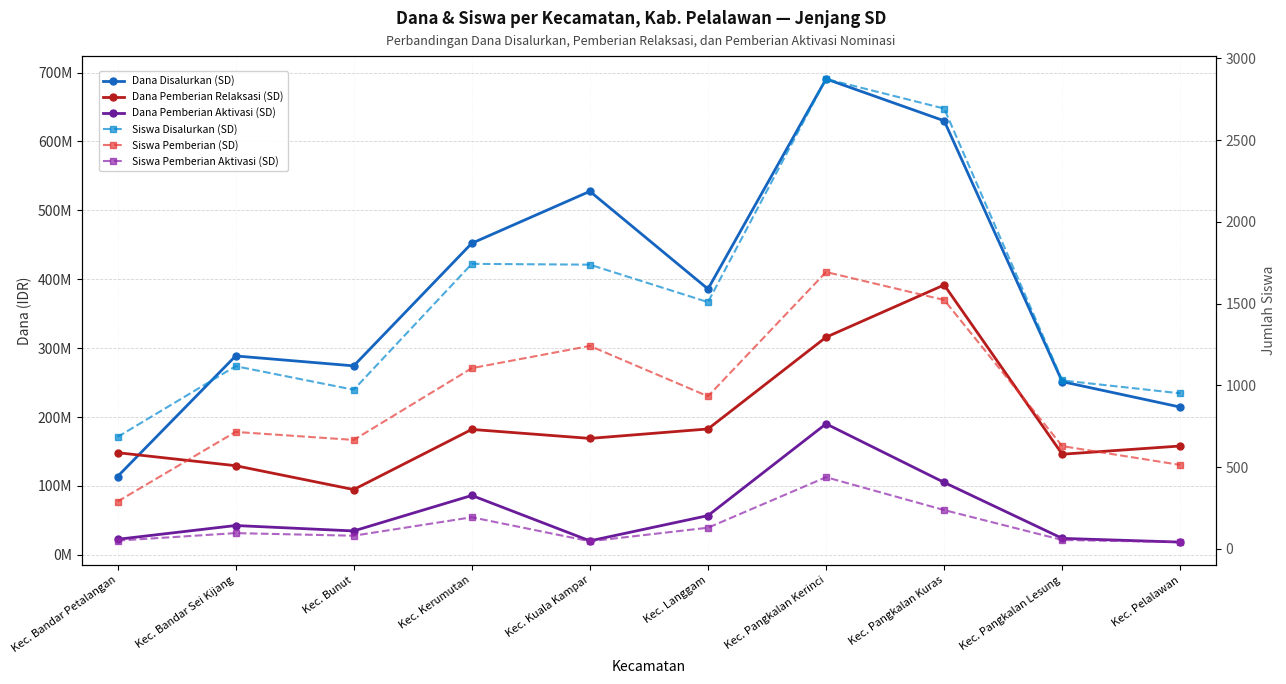

True or false: Siswa Pemberian Aktivasi (SD) and Siswa Disalurkan (SD) cross at least once.

False